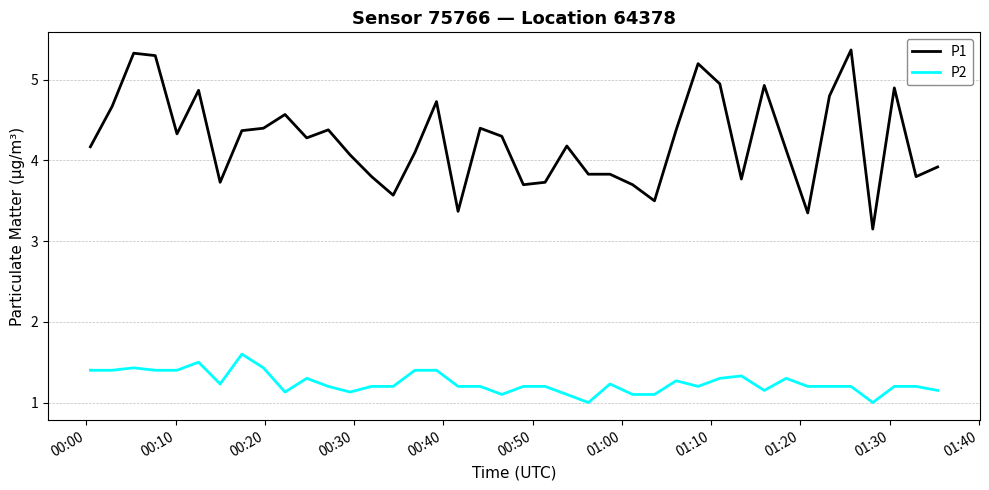

Which series has the largest range (max minus min)?

P1